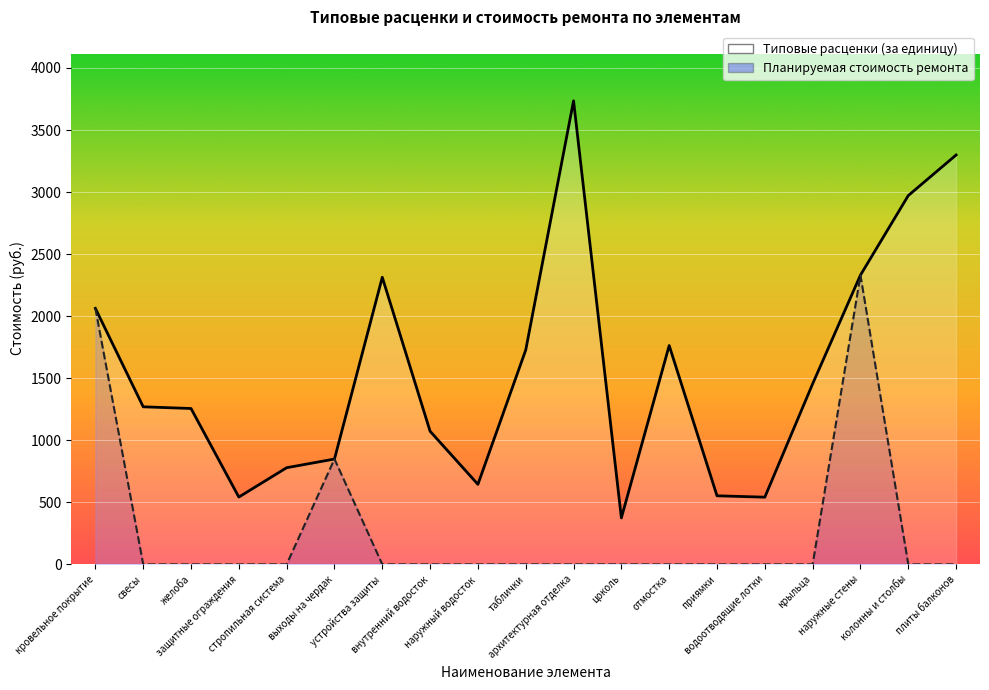

Rank the categories by Типовые расценки (за единицу) value from lowest to highest.

цоколь, водоотводящие лотки, защитные ограждения, приямки, наружный водосток, стропильная система, выходы на чердак, внутренний водосток, желоба, свесы, крыльца, таблички, отмостка, кровельное покрытие, устройства защиты, наружные стены, колонны и столбы, плиты балконов, архитектурная отделка